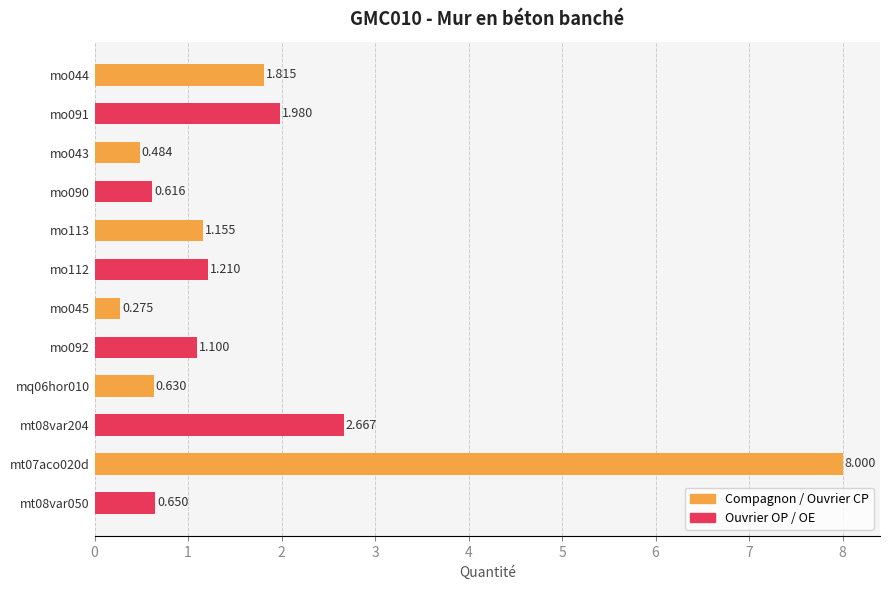

How many data points are above 1?

7